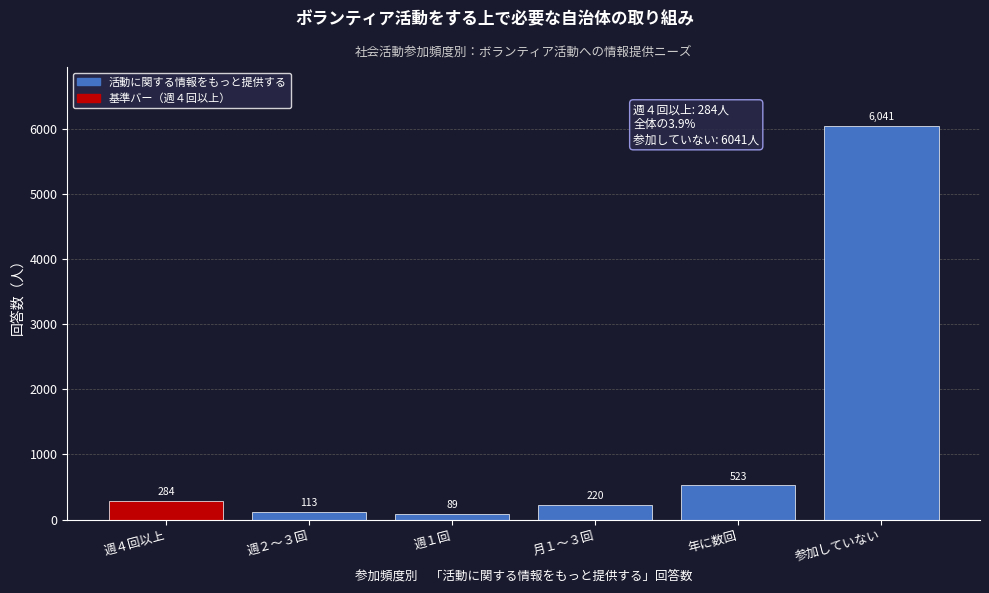

Reading left to right, list all the values displayed in this chart.

週４回以上=284	週２～３回=113	週１回=89	月１～３回=220	年に数回=523	参加していない=6041